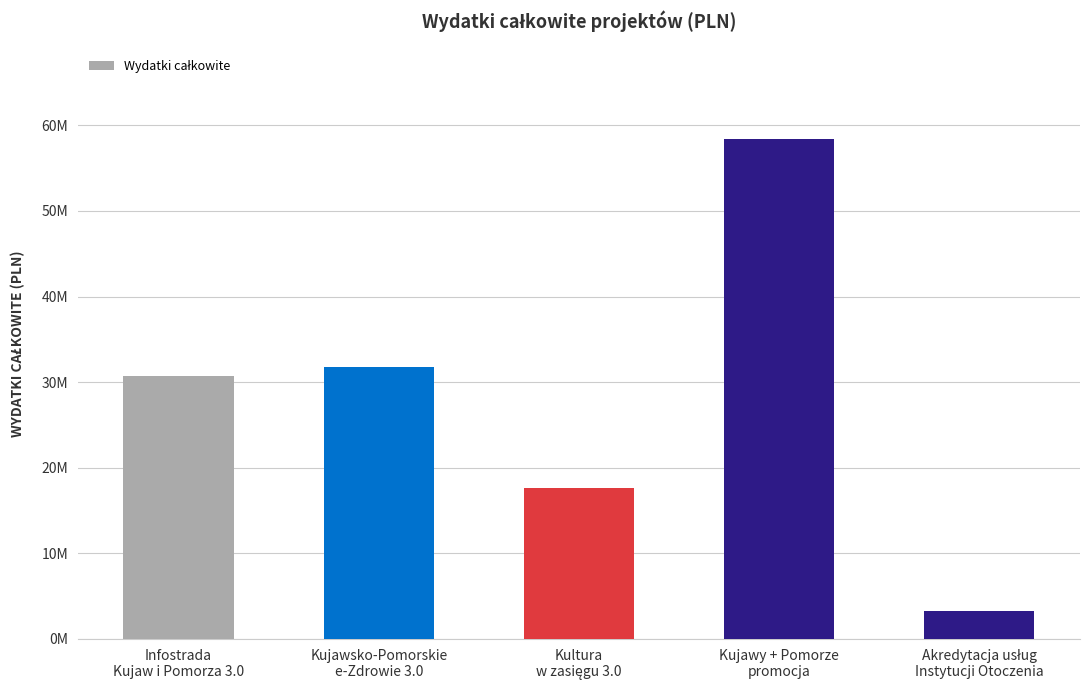

Are the bars horizontal?

No